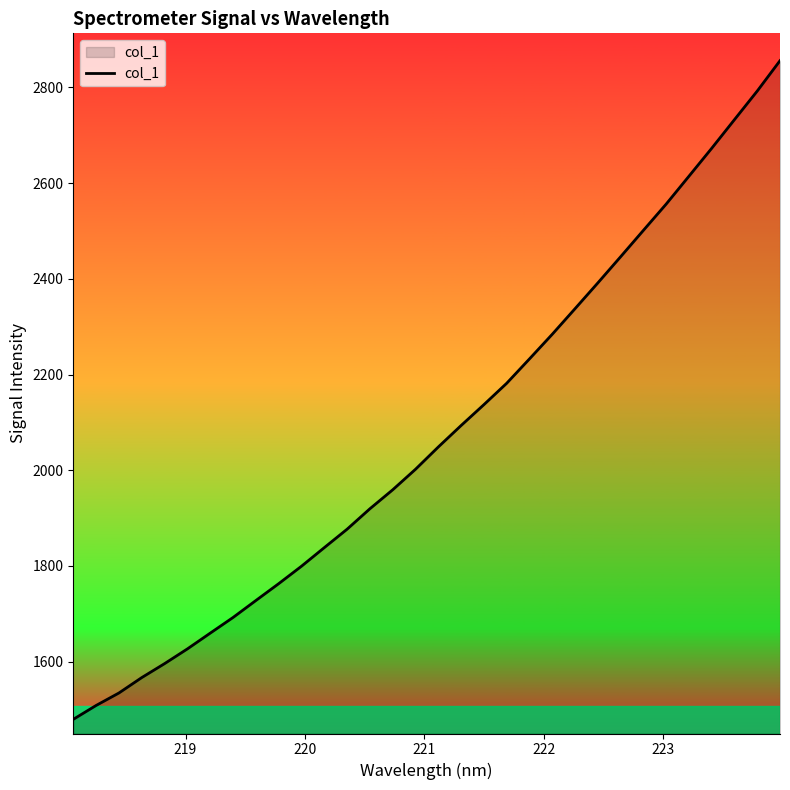

What is the maximum value shown in the chart?

2855.6